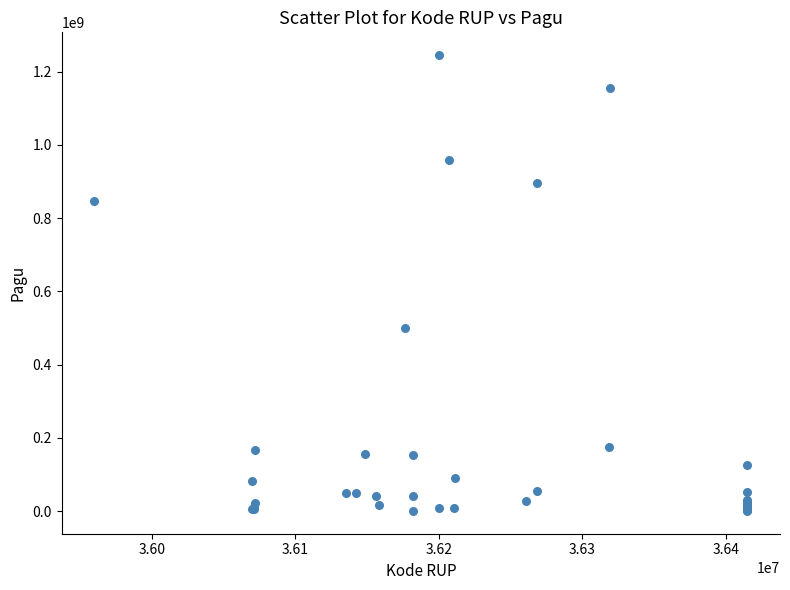

What Y value in the scatter plot is closest to 622840000?

499932000